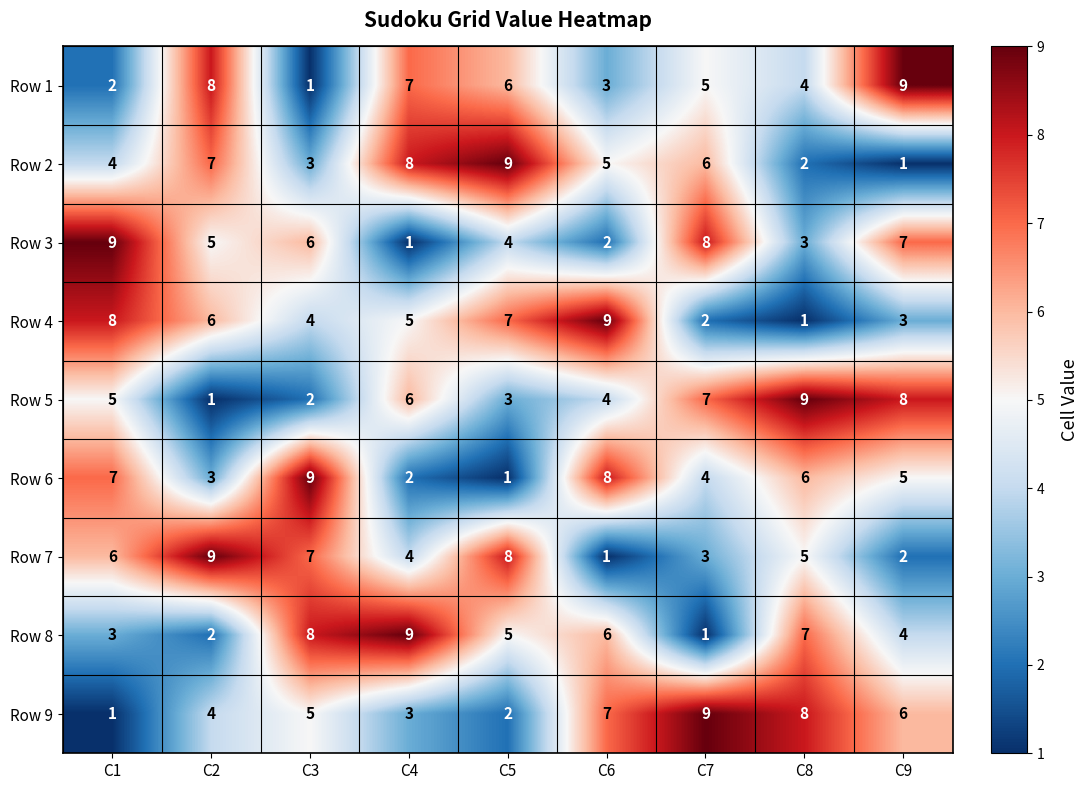

What is the highest value of the Row 9 series?

9